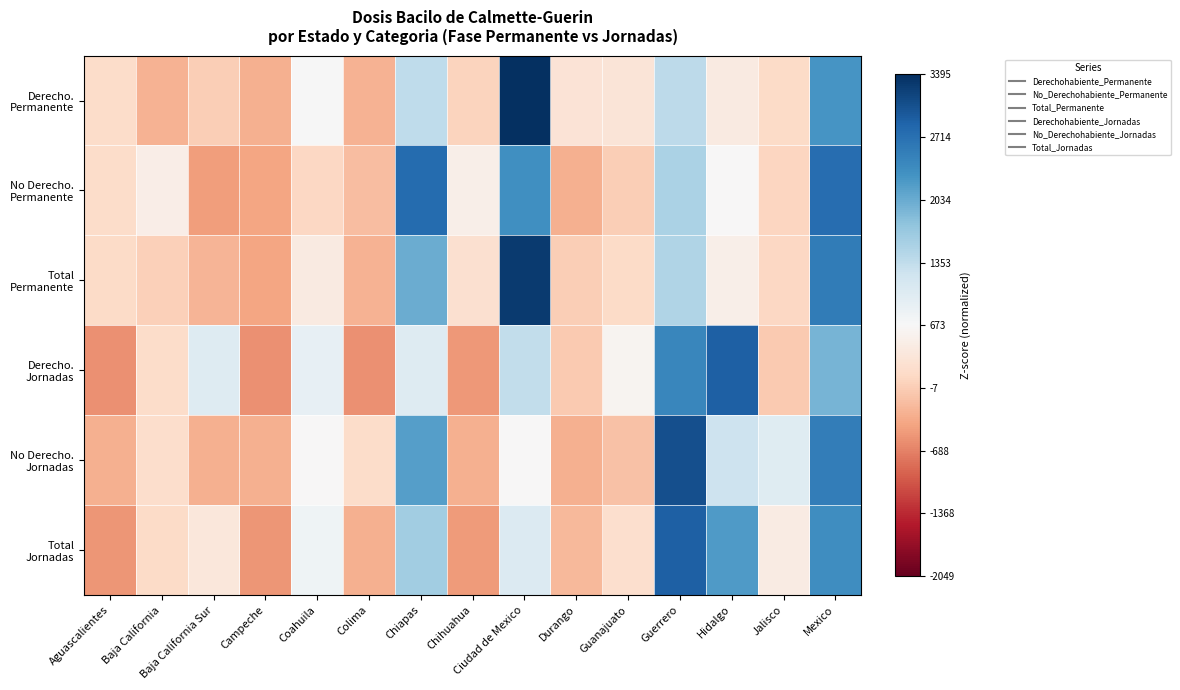

At which category is the sum across all series the highest?

Mexico